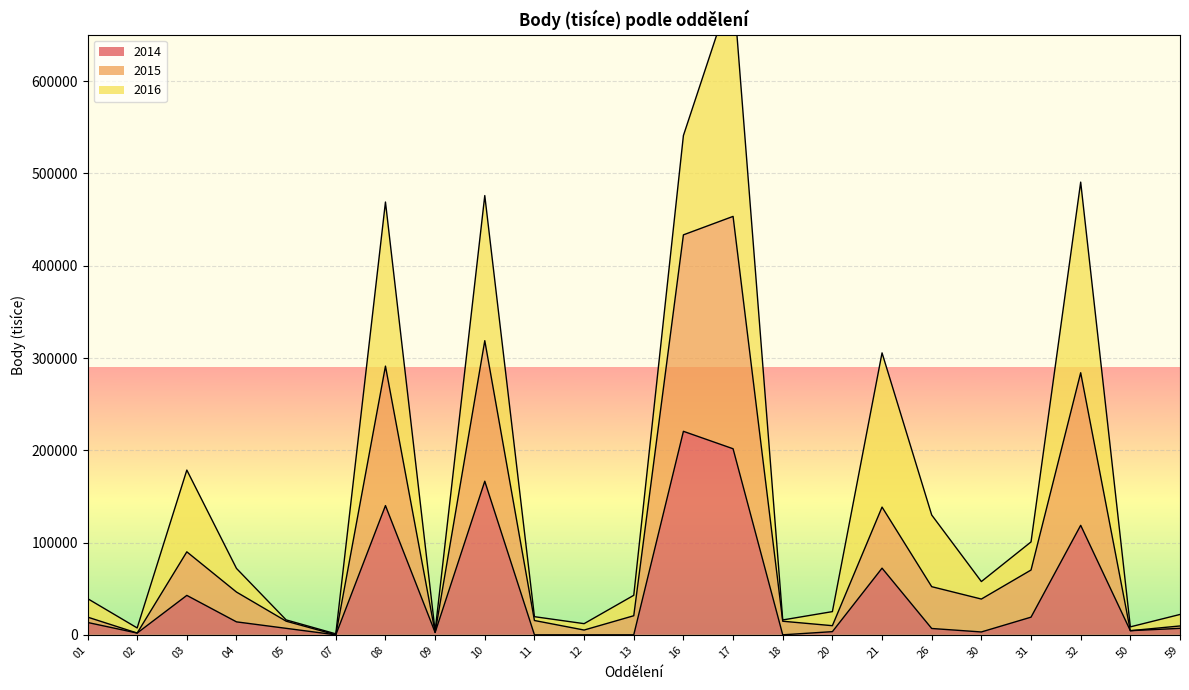

True or false: 2015 and 2014 intersect in this chart.

False